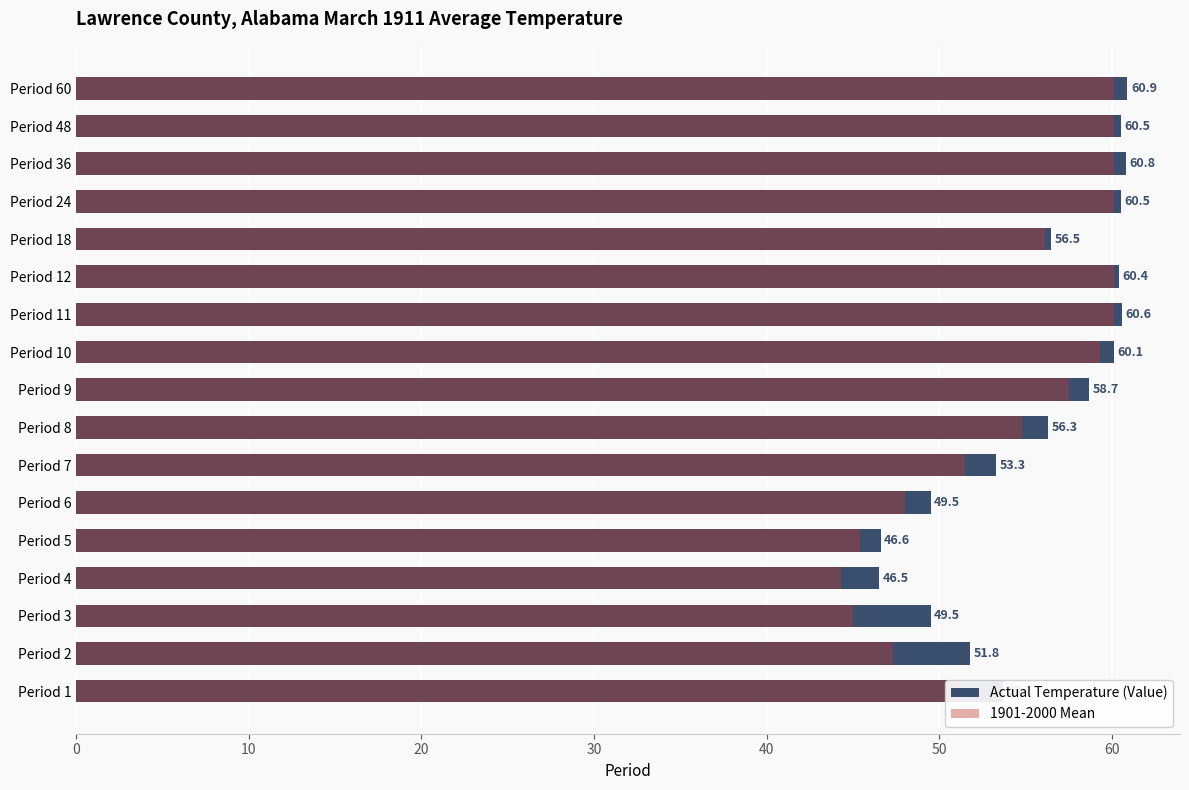

What is the value of the 1901-2000 Mean bar at the 3rd from the left?

45.0